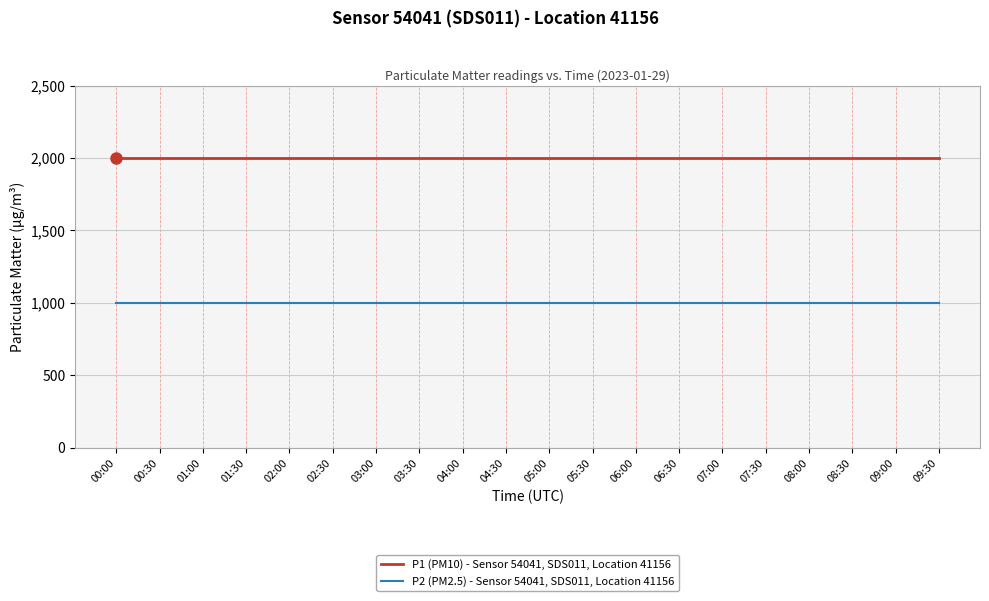

What is the total value across all series at 05:30?

2999.8